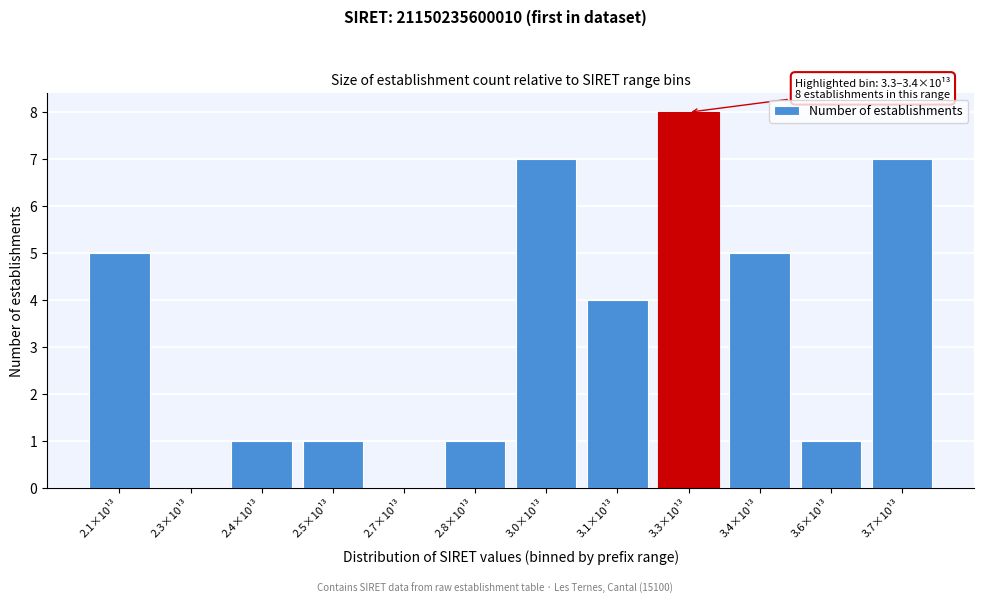

Reading right to left, transcribe all the data shown in this chart.

3.7×10¹³=7	3.6×10¹³=1	3.4×10¹³=5	3.3×10¹³=8	3.1×10¹³=4	3.0×10¹³=7	2.8×10¹³=1	2.7×10¹³=0	2.5×10¹³=1	2.4×10¹³=1	2.3×10¹³=0	2.1×10¹³=5